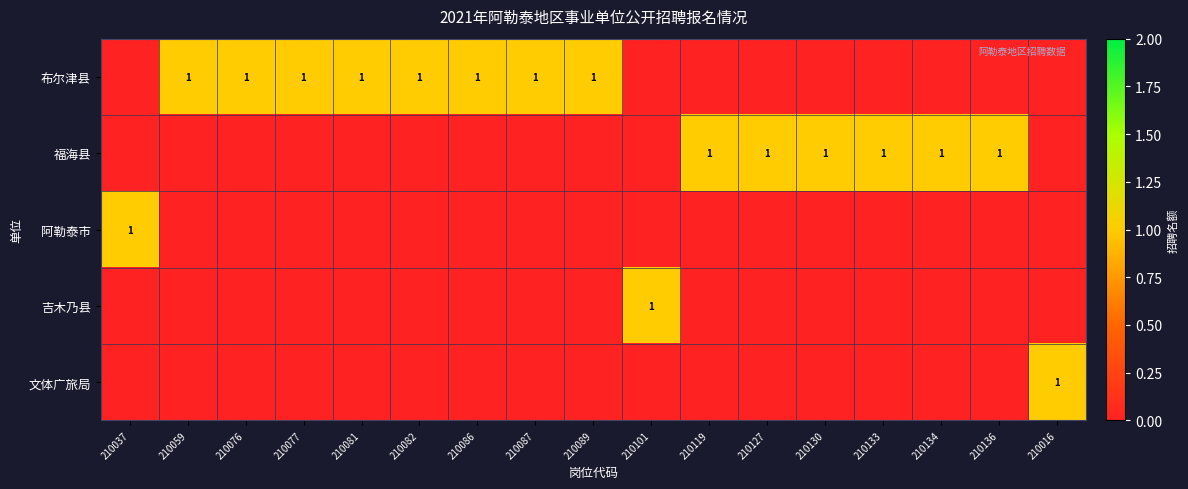

What is the difference between the highest and lowest values at 210130?

1